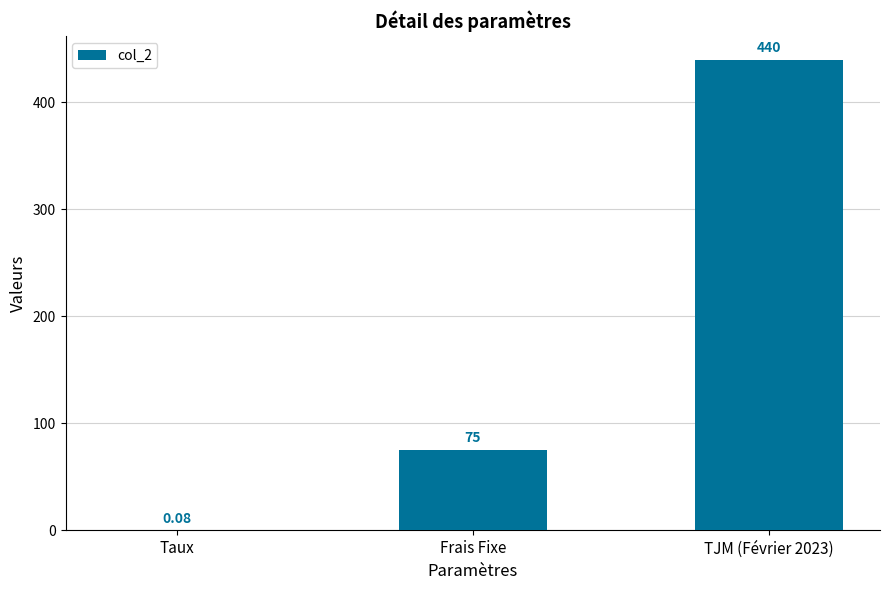

What is the change in value from Taux to Frais Fixe?

+74.9